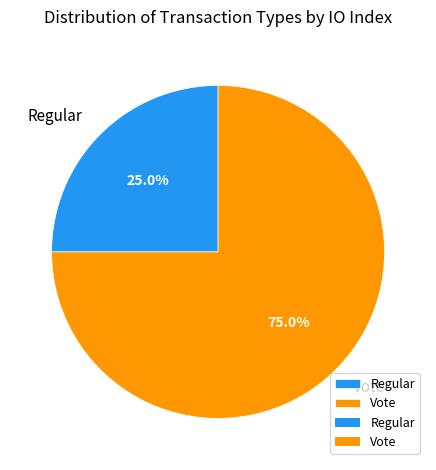

How many segments does this pie chart have?

2